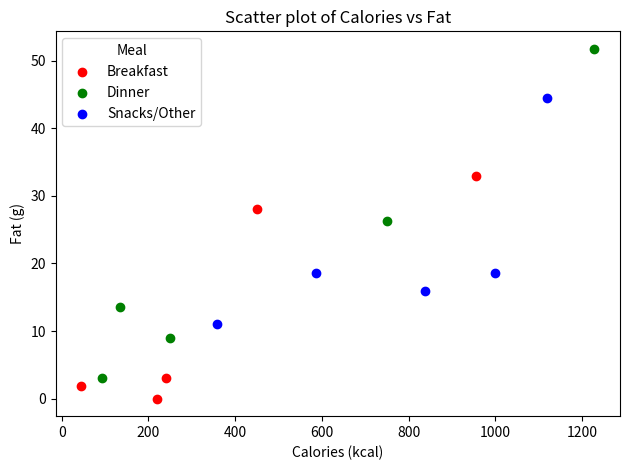

Which series has the widest spread of Y values?

Dinner